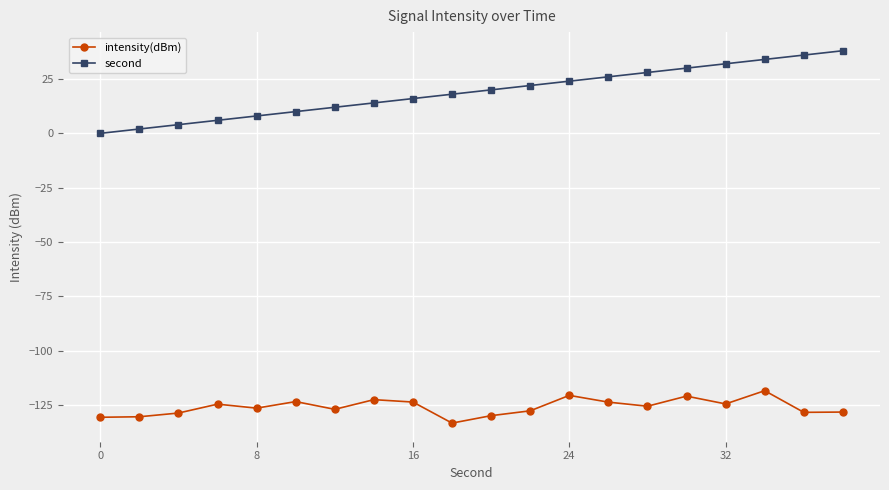

True or false: second and intensity(dBm) cross at least once.

False